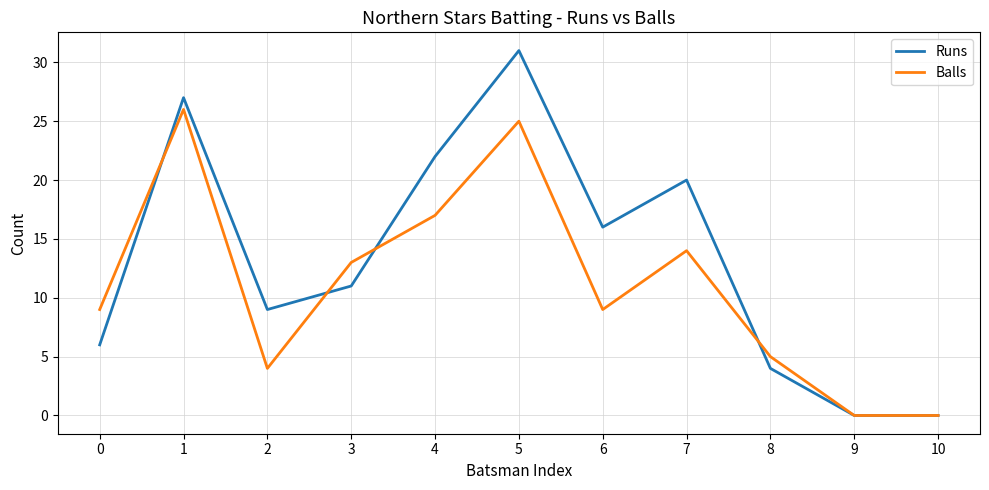

What value does the Runs series have at 3?

11